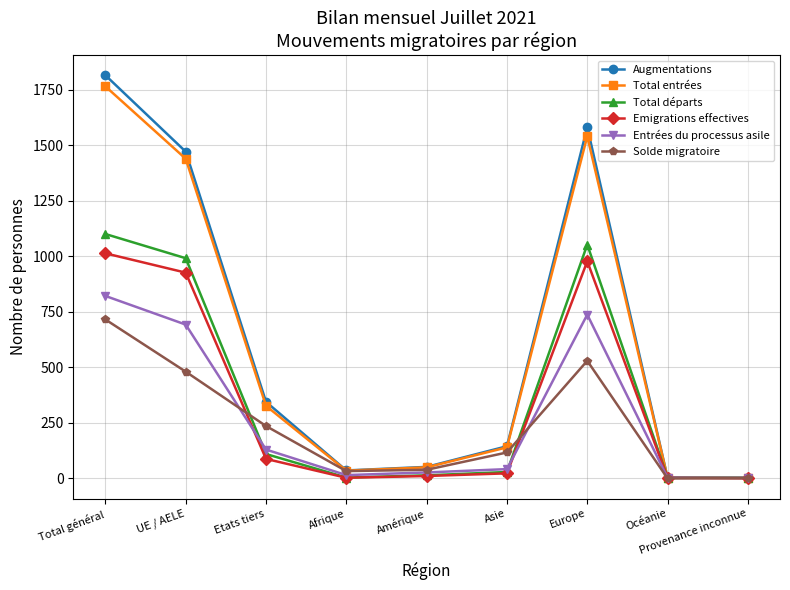

In Total entrées, how many points are lower than both neighbors (excluding endpoints)?

1